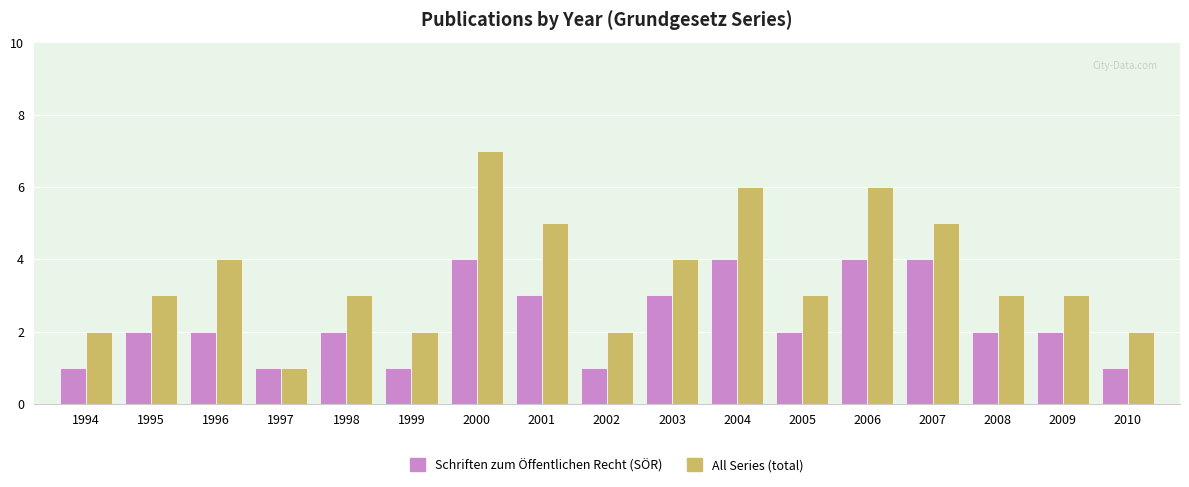

True or false: Schriften zum Öffentlichen Recht (SÖR) has a value of 0 at 1999.

False